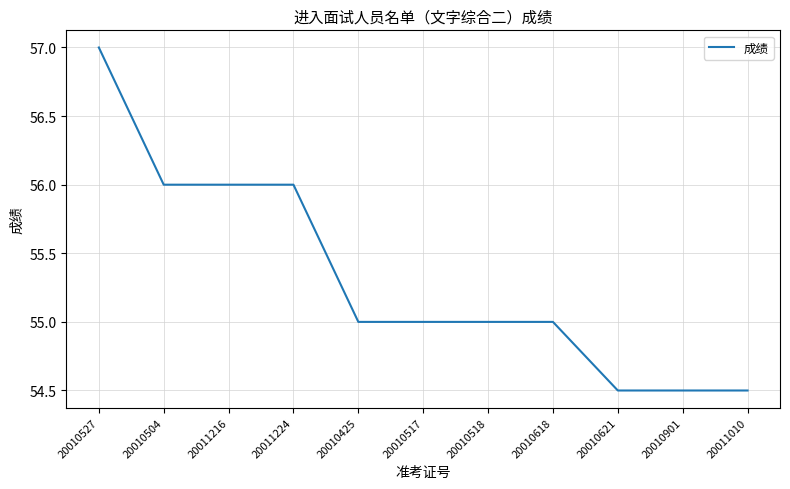

What position from the left is 20010425?

5